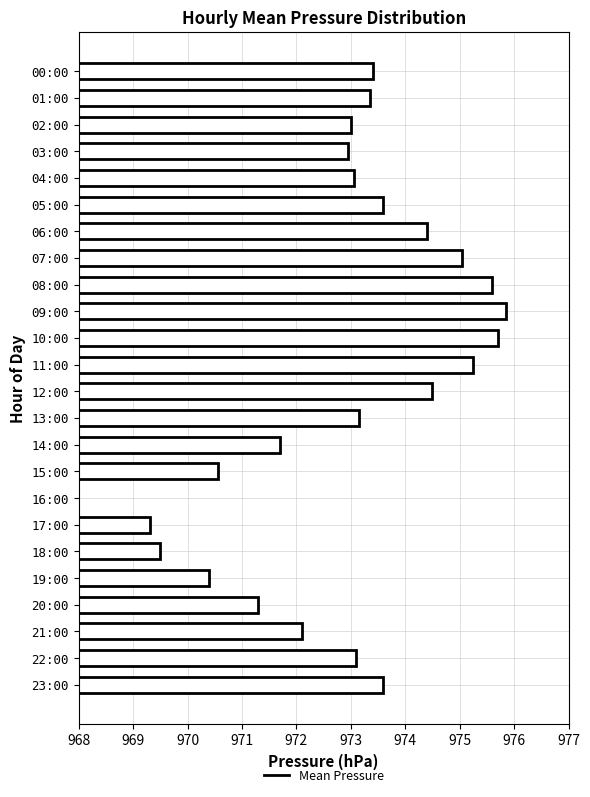

What is the greatest value displayed?

975.9